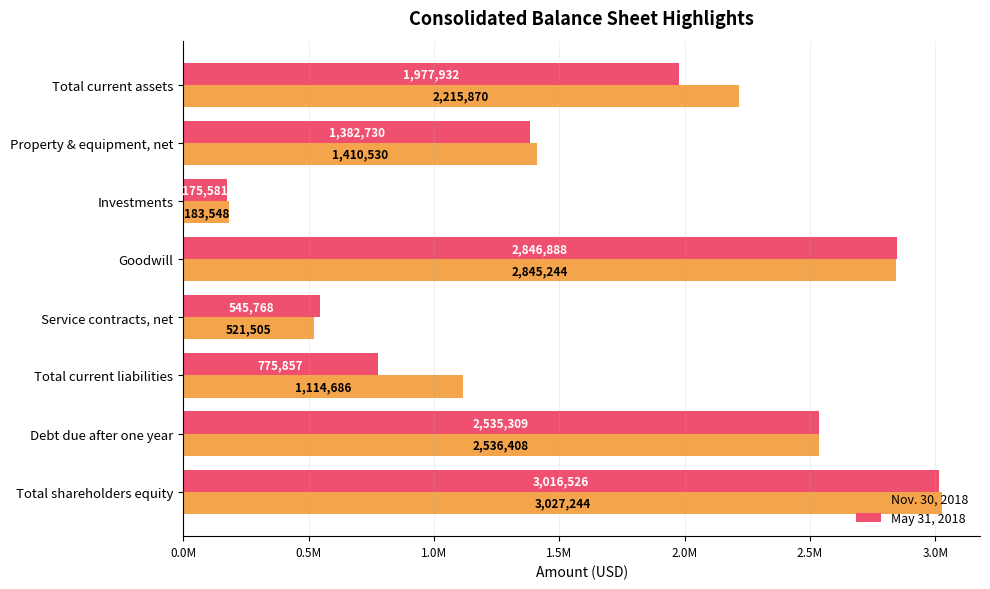

What are all the series names shown in the legend?

Nov. 30, 2018, May 31, 2018